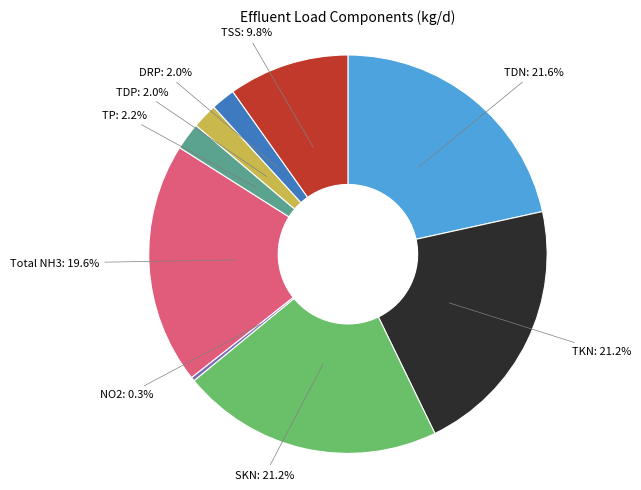

What is the ratio of the value at Total NH3: 19.6% to the value at TKN: 21.2%?

0.9